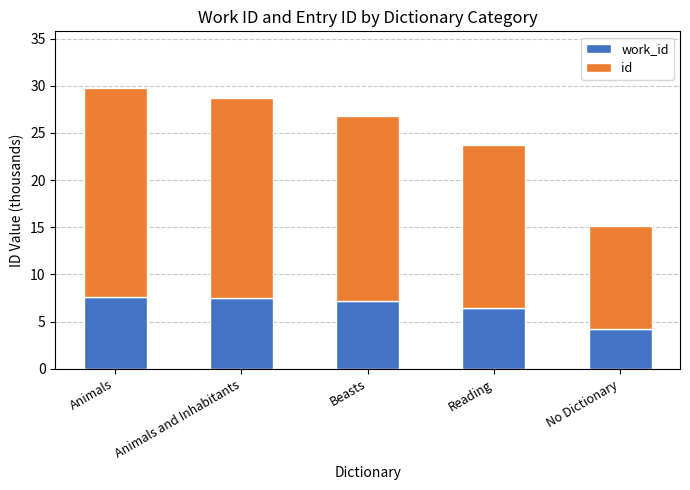

What is the total value across all series at No Dictionary?

15.1